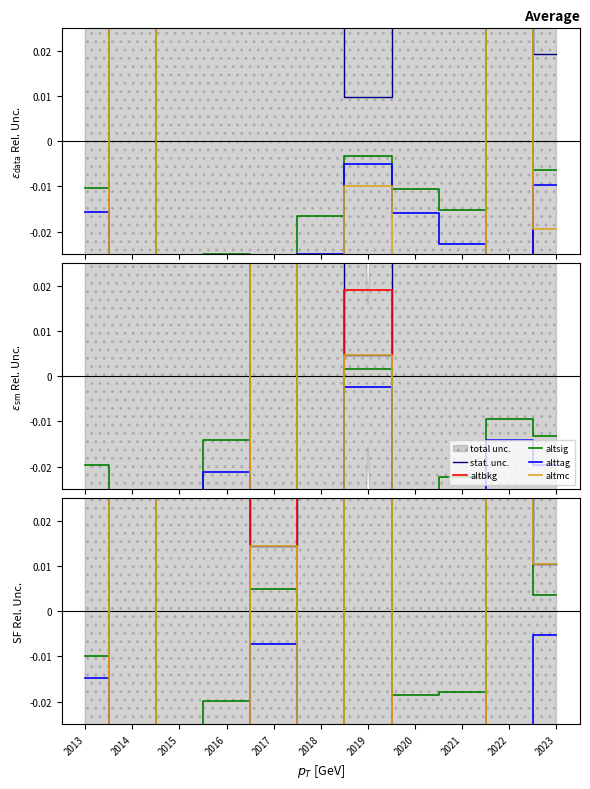

The altsig series shows -0.0 at 2015. True or false?

True